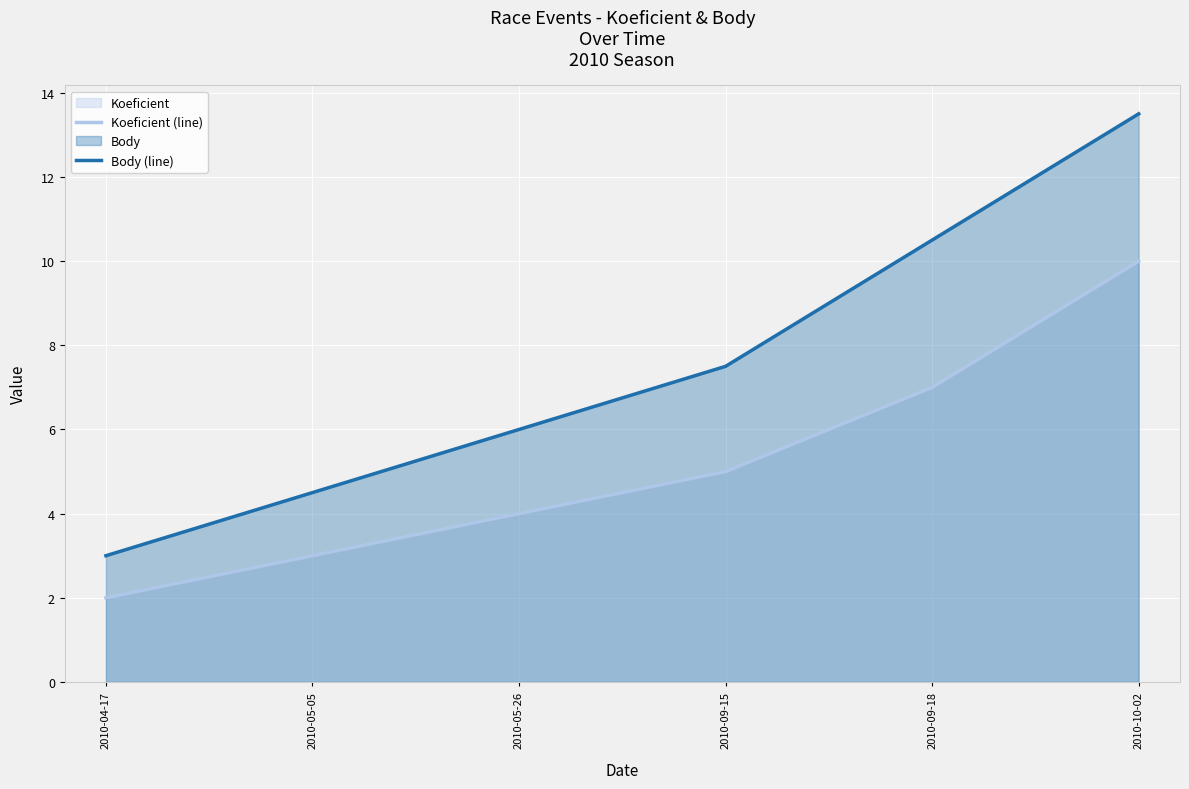

True or false: Koeficient (line) has more than 1 points higher than both neighbors.

False